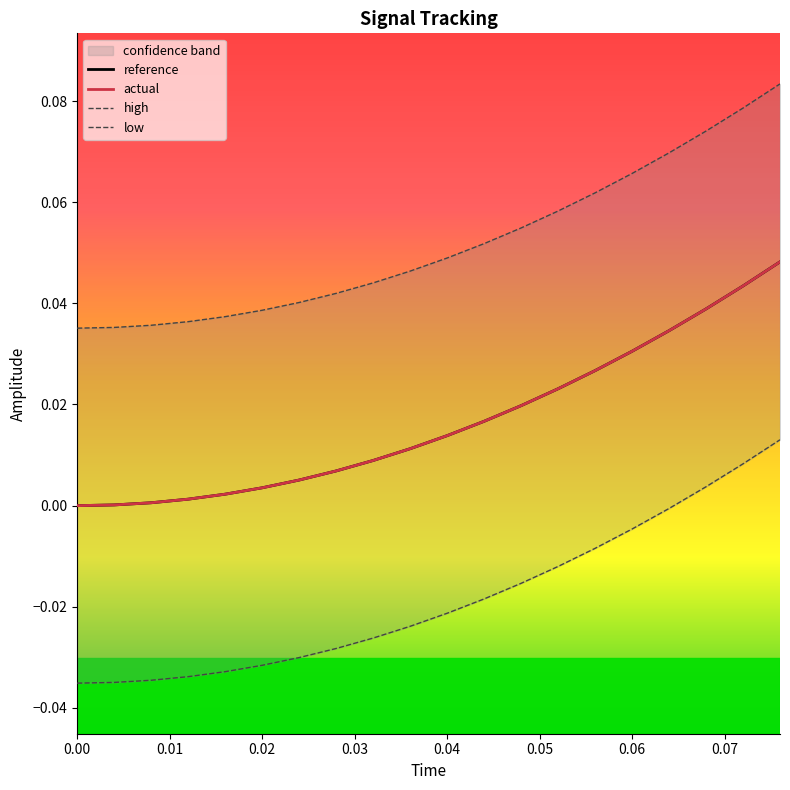

Is it true that actual equals 0.0 at 0.06?

False